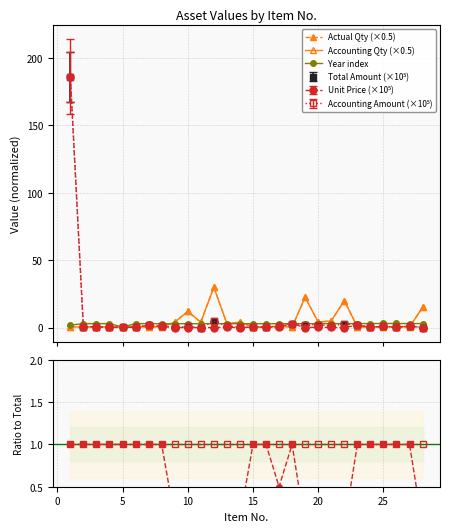

Does the chart have visible grid lines?

Yes